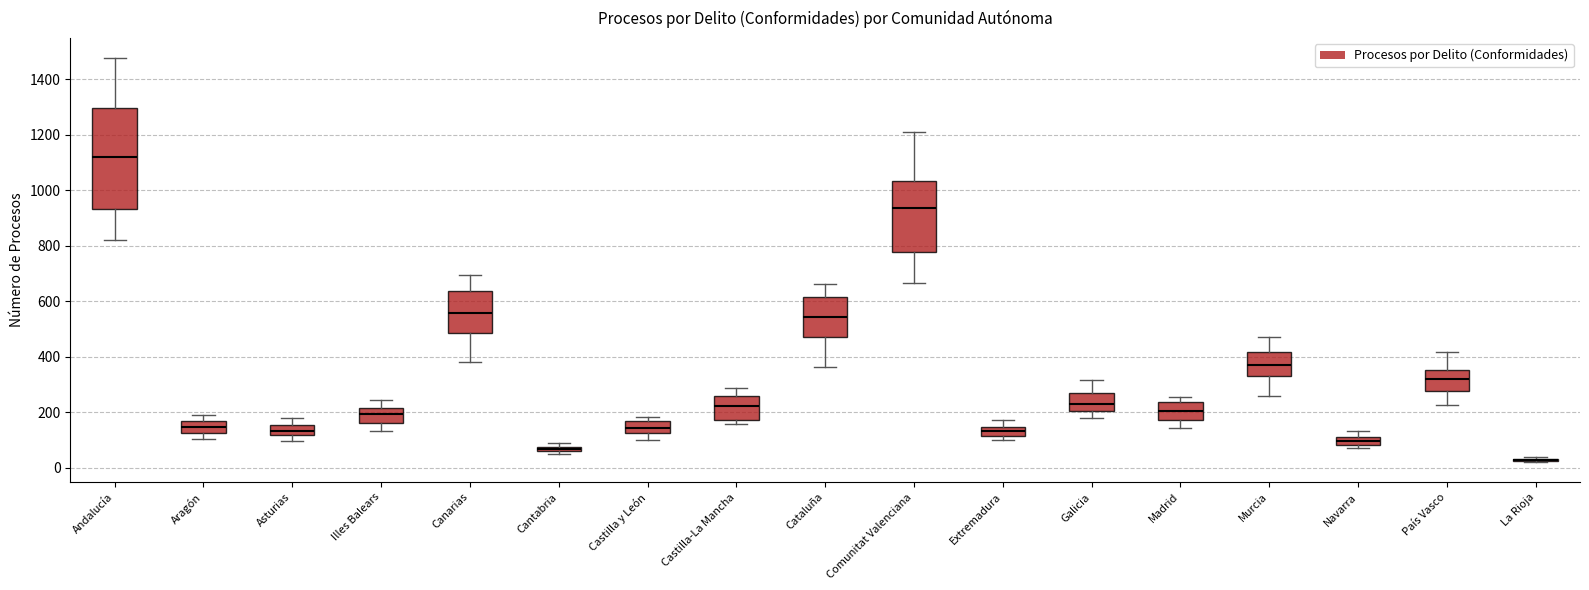

Where is the lower edge of the box for Cantabria on the y-axis? The values are not printed on the chart, so give them approximately, as read against the axis.

60